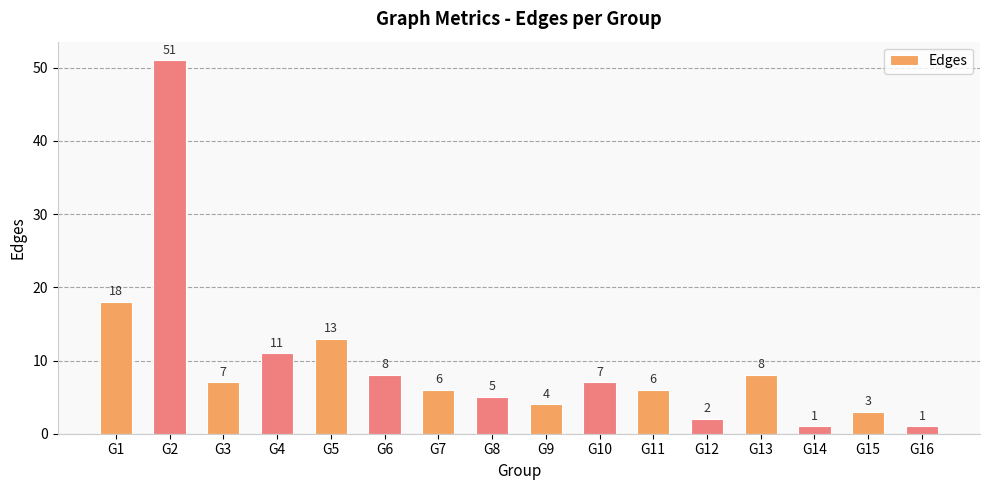

What is the value of the 8th bar from the left?

5